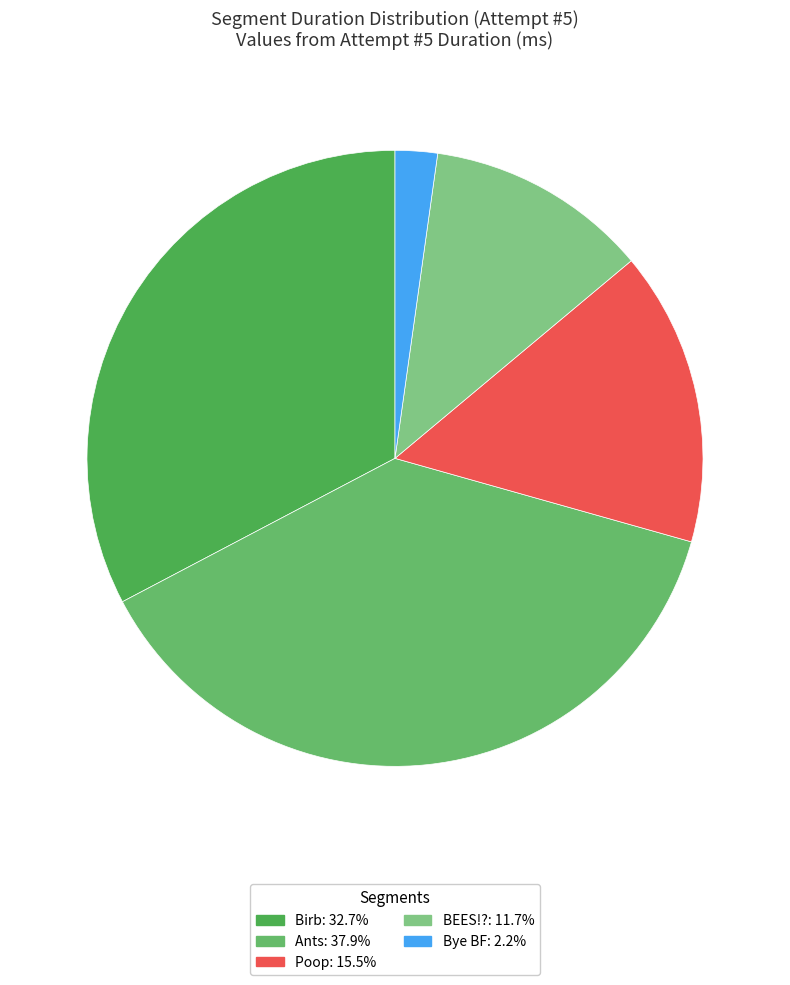

To the nearest percent, what is the difference between the largest and smallest slice percentages?

36%